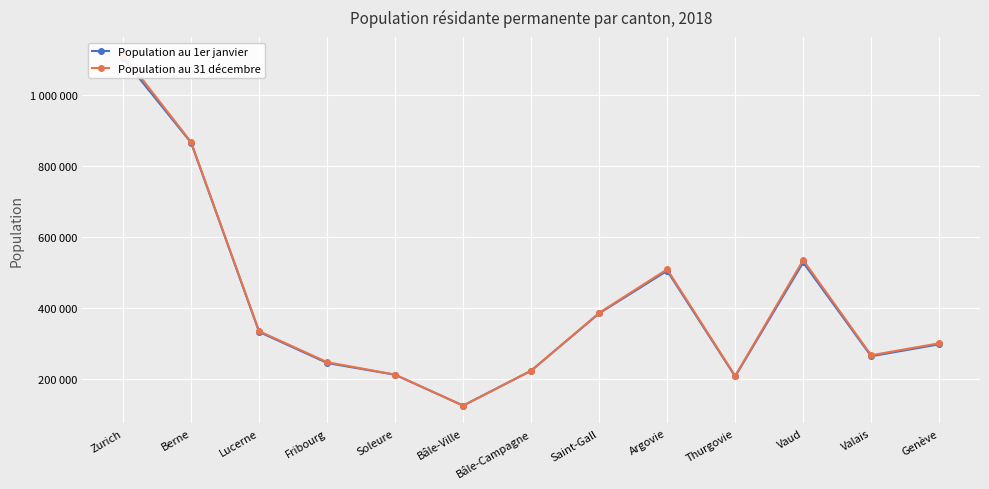

Which category has the highest value across all series?

Zurich